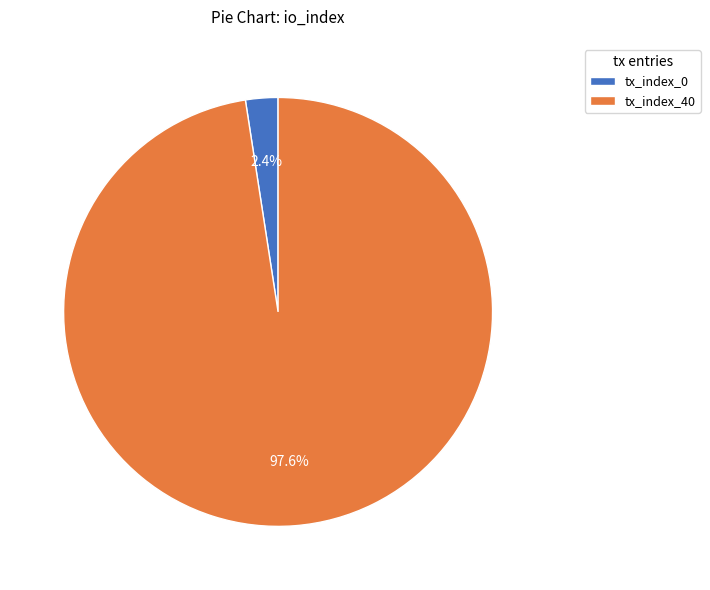

To the nearest percent, what is the average slice percentage?

50%